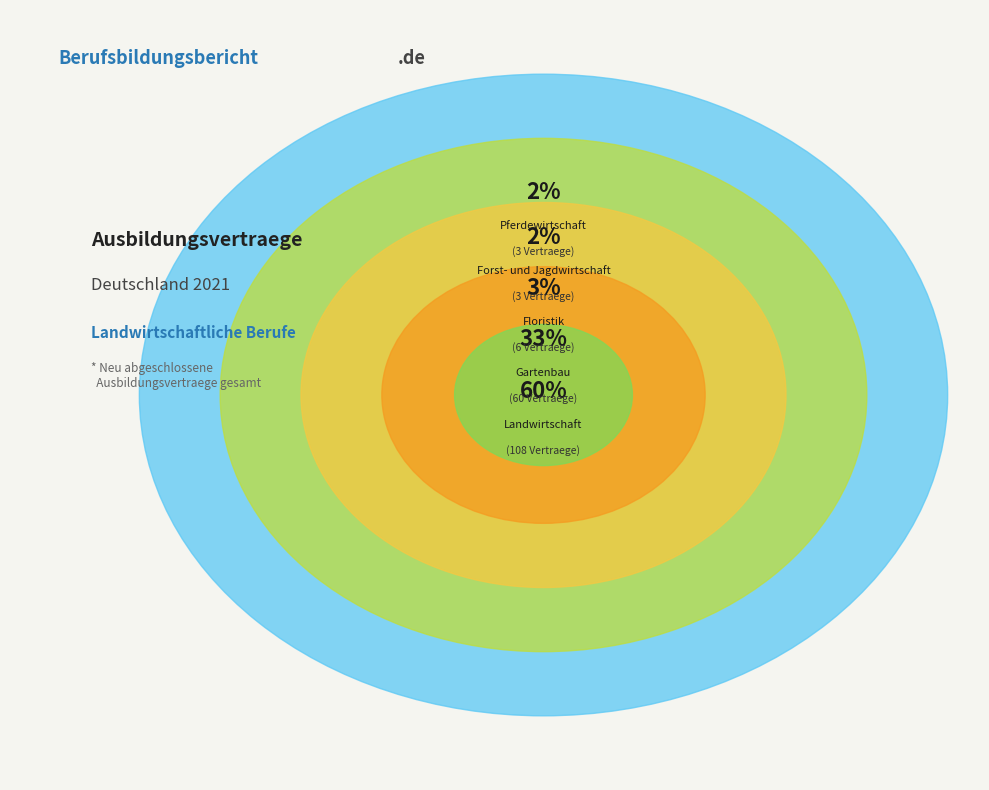

What percentage is NOT represented by Landwirtschaft?

40.0%